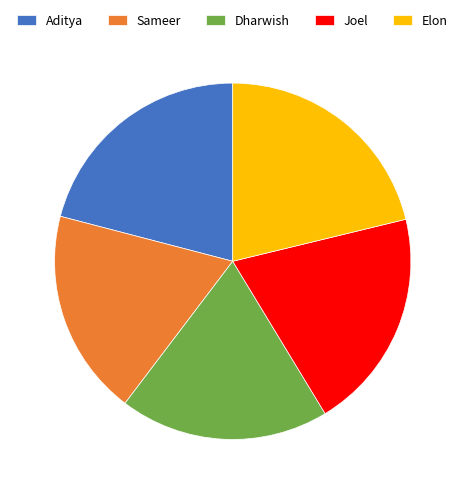

Is it true that Joel is 20% of the pie?

True